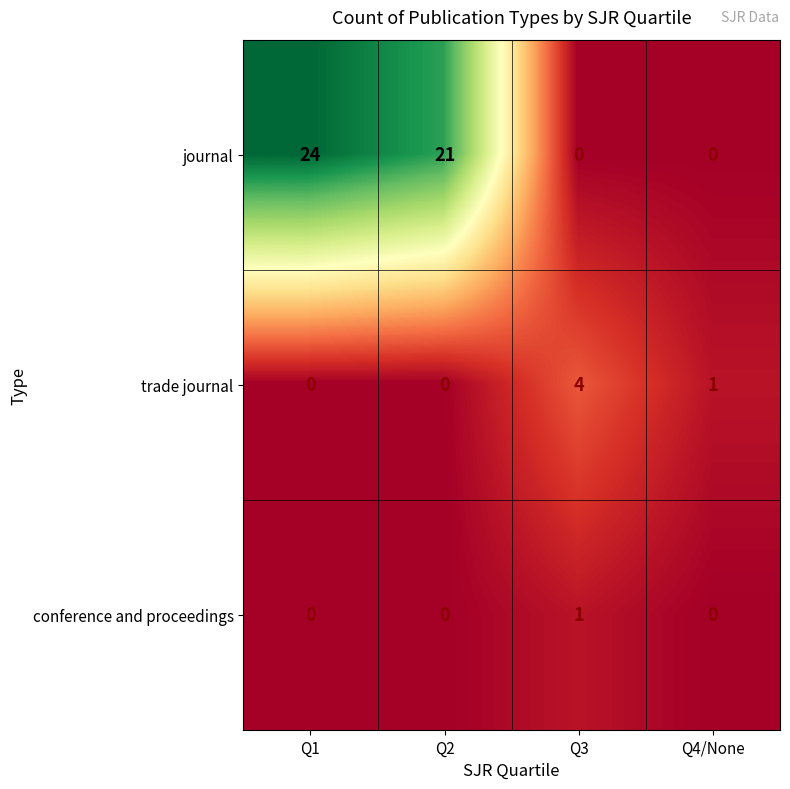

Reading left to right, extract all data points from this chart.

journal: 24	21	0	0
trade journal: 0	0	4	1
conference and proceedings: 0	0	1	0